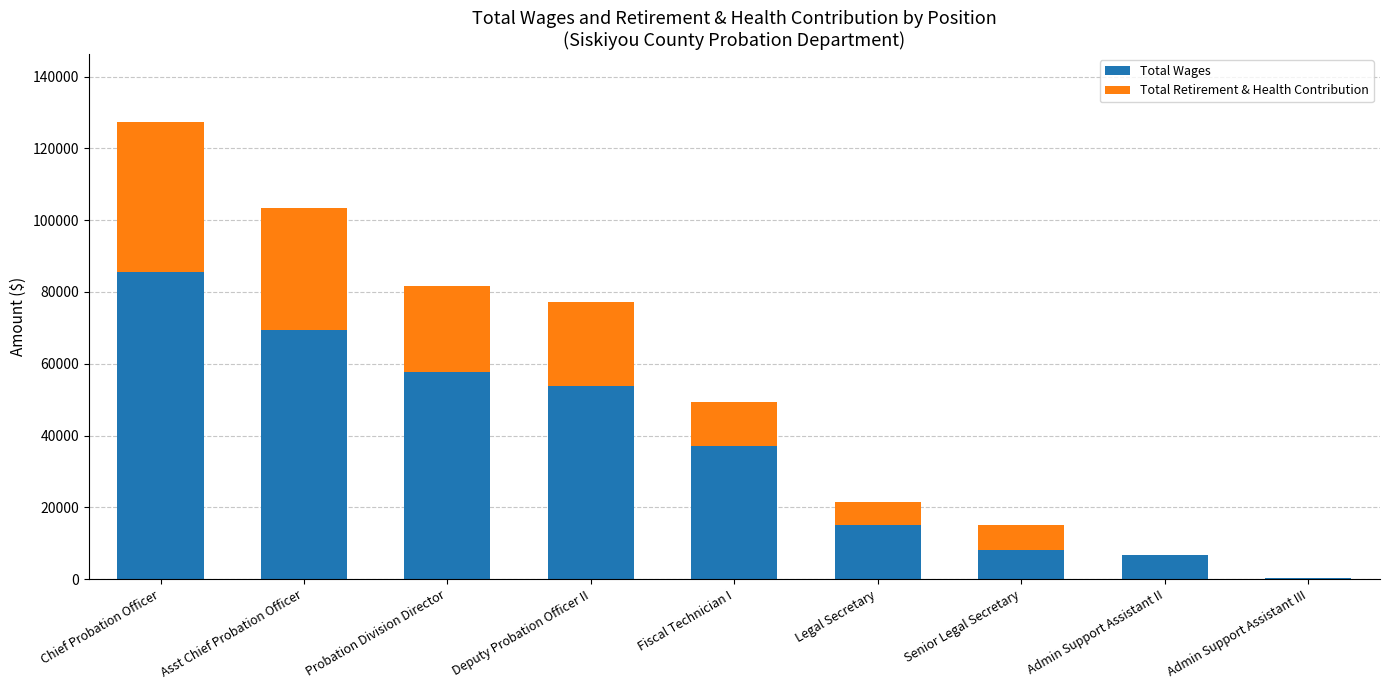

What is the total value across all series at Probation Division Director?

81704